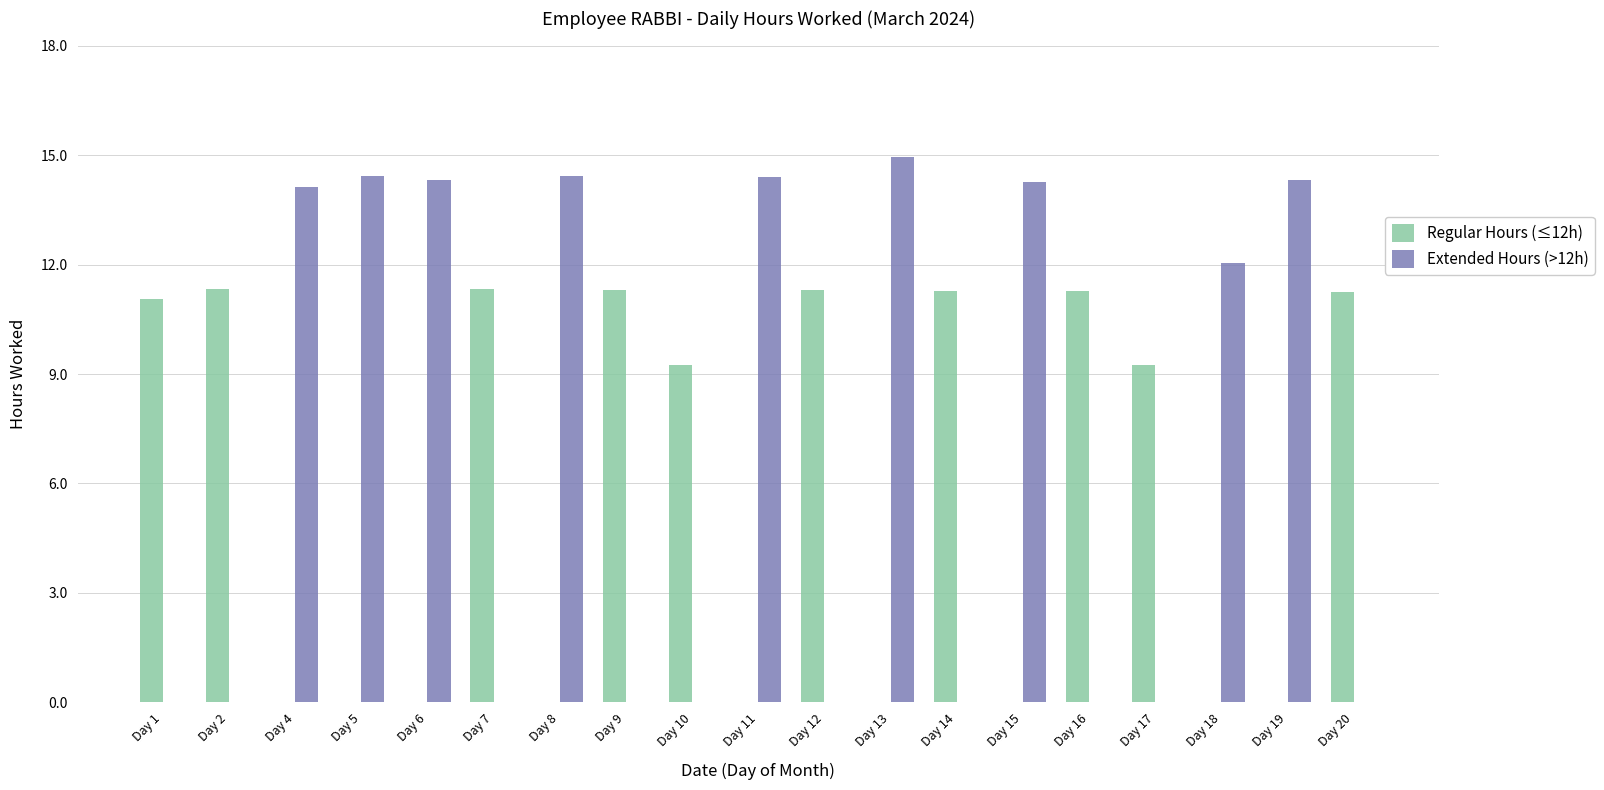

What is the total value across all series at Day 5?

14.4